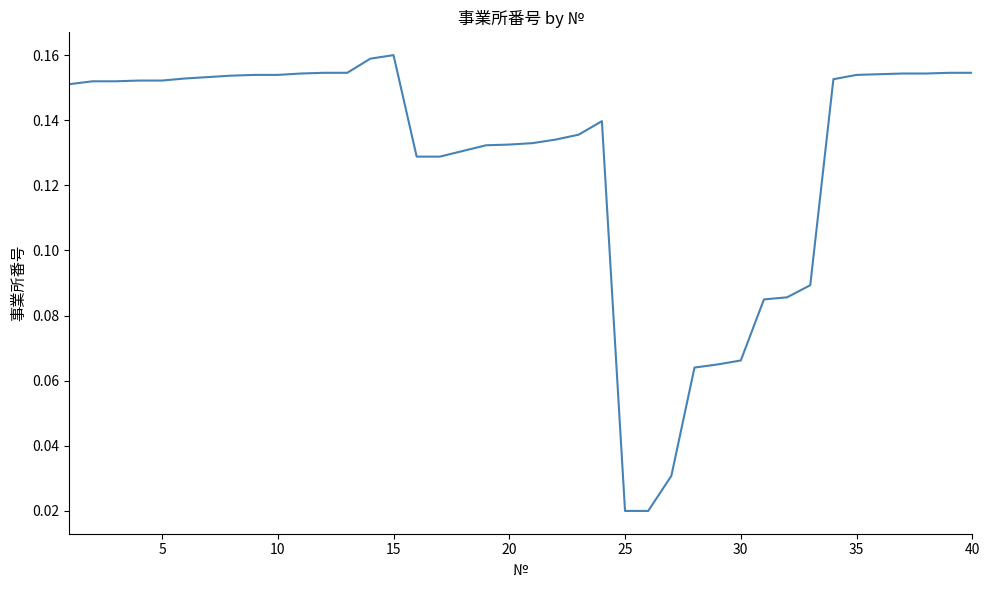

How many interior local valleys (lower than both neighbors) does the data have?

1